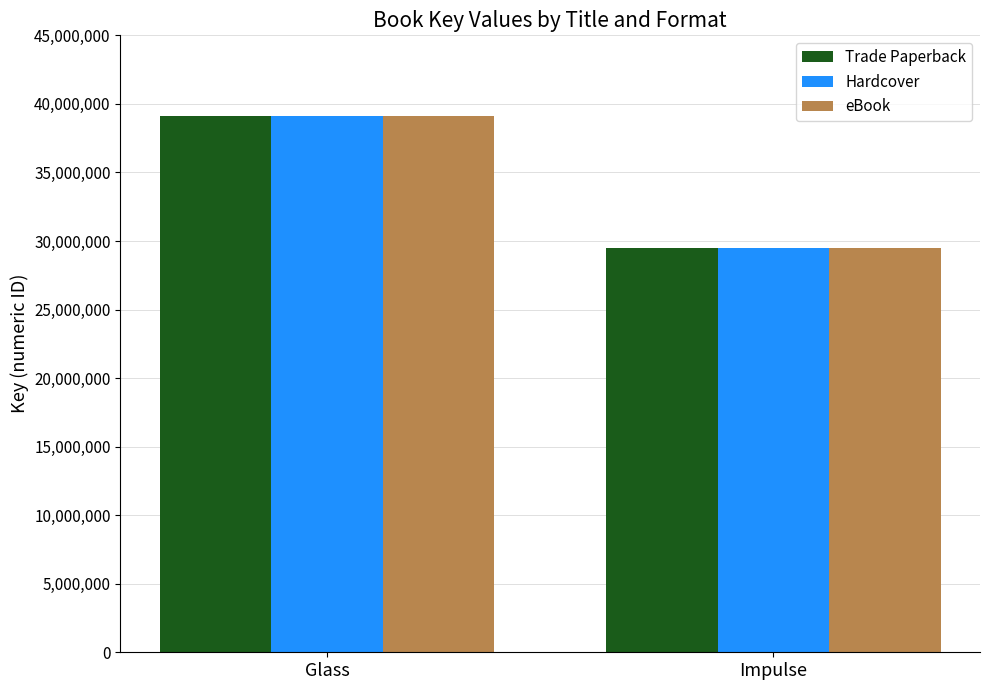

Which category has the lowest value in the Hardcover series?

Impulse